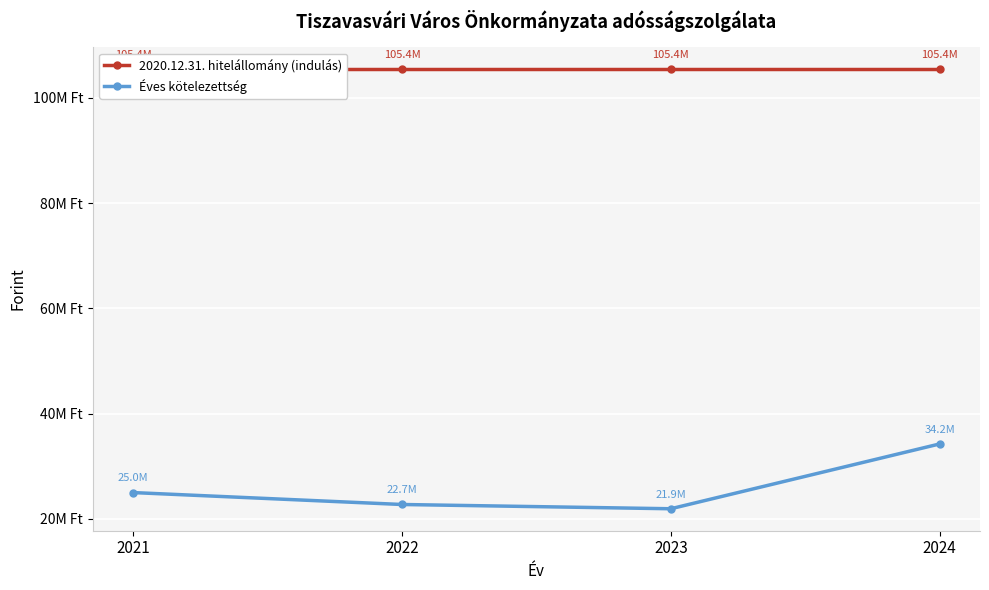

What is the total value across all series at 2021?

130383664